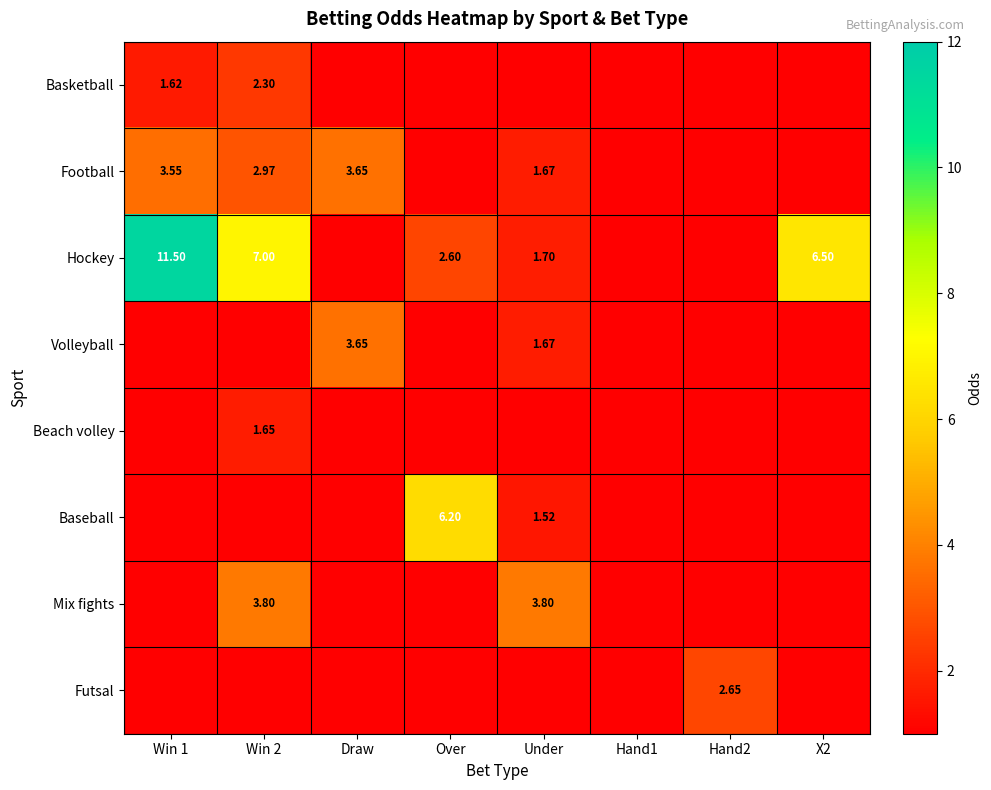

At which category is the sum across all series the highest?

Win 2